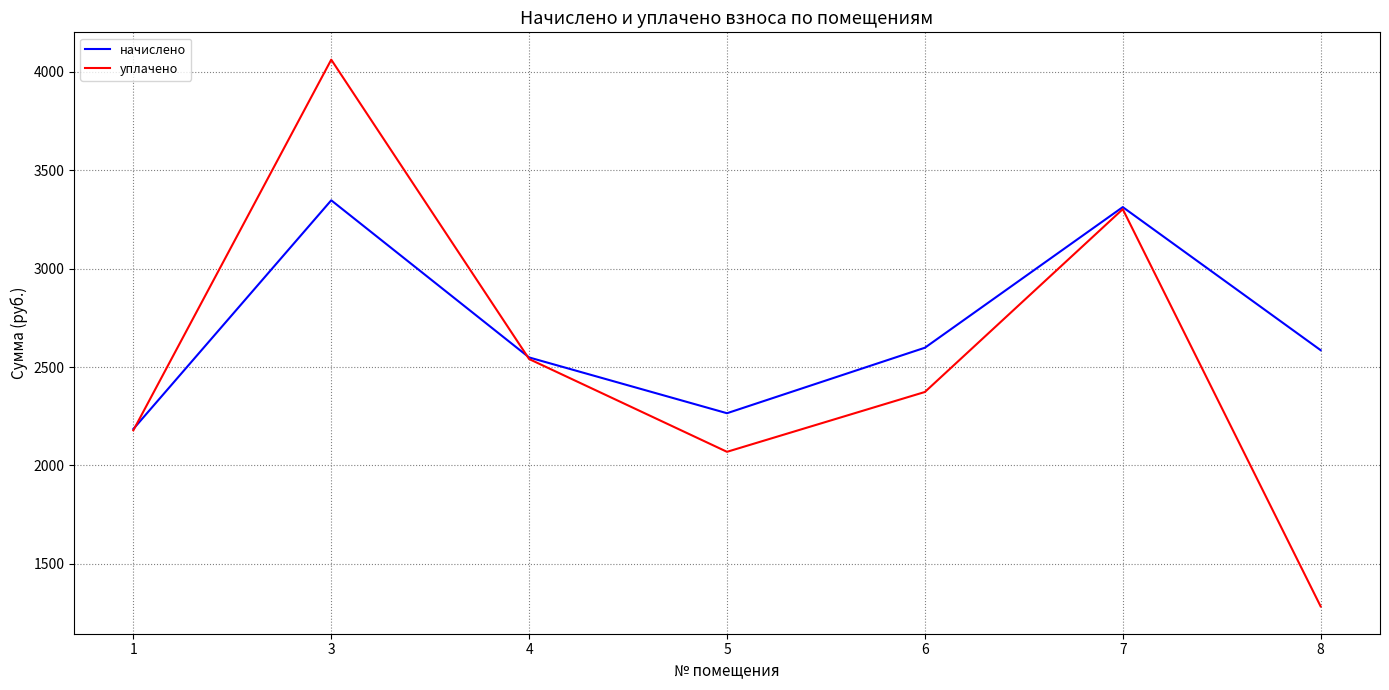

What is the sum of the начислено values at 7 and 1?

5497.3